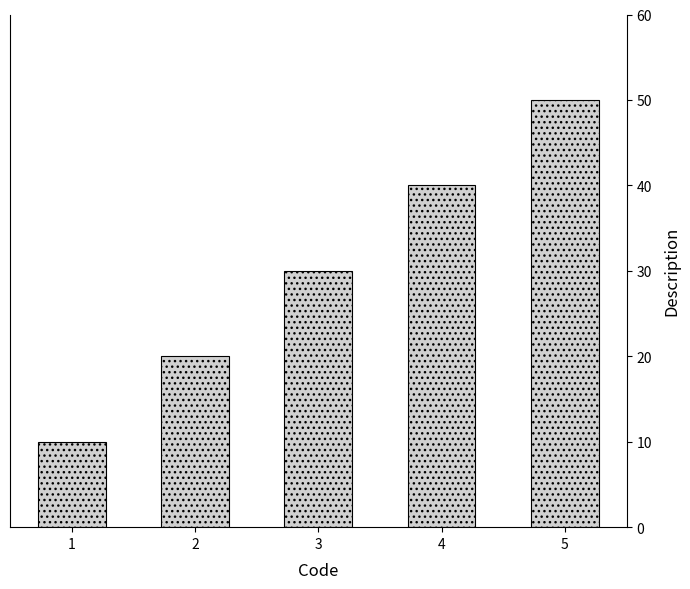

Between 4 and 3, which is larger?

4